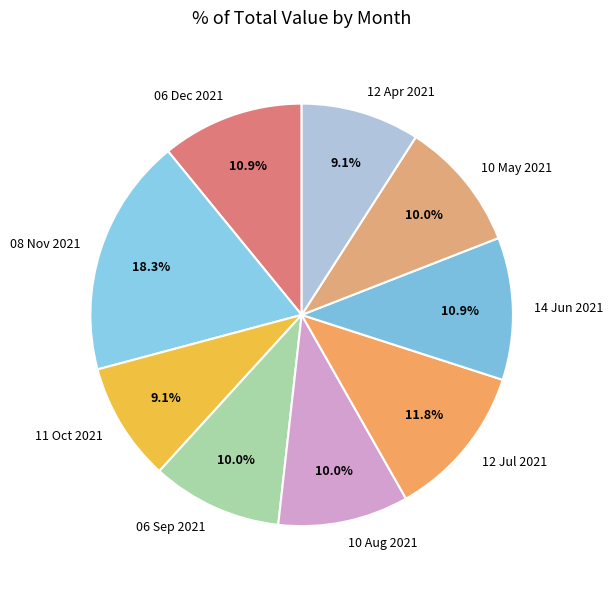

Which slice is the largest?

08 Nov 2021